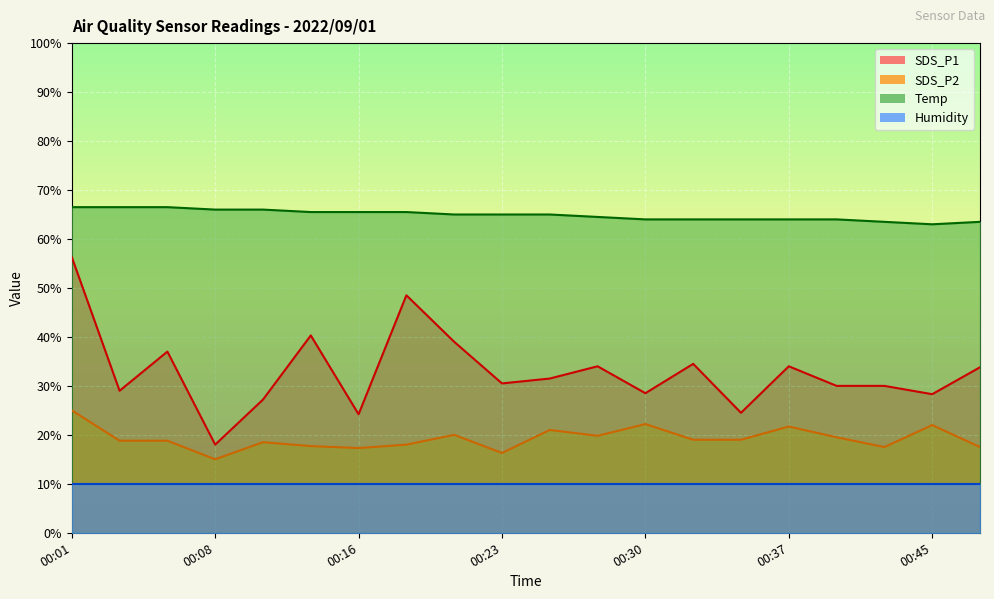

In Temp, how many points are lower than both neighbors (excluding endpoints)?

1